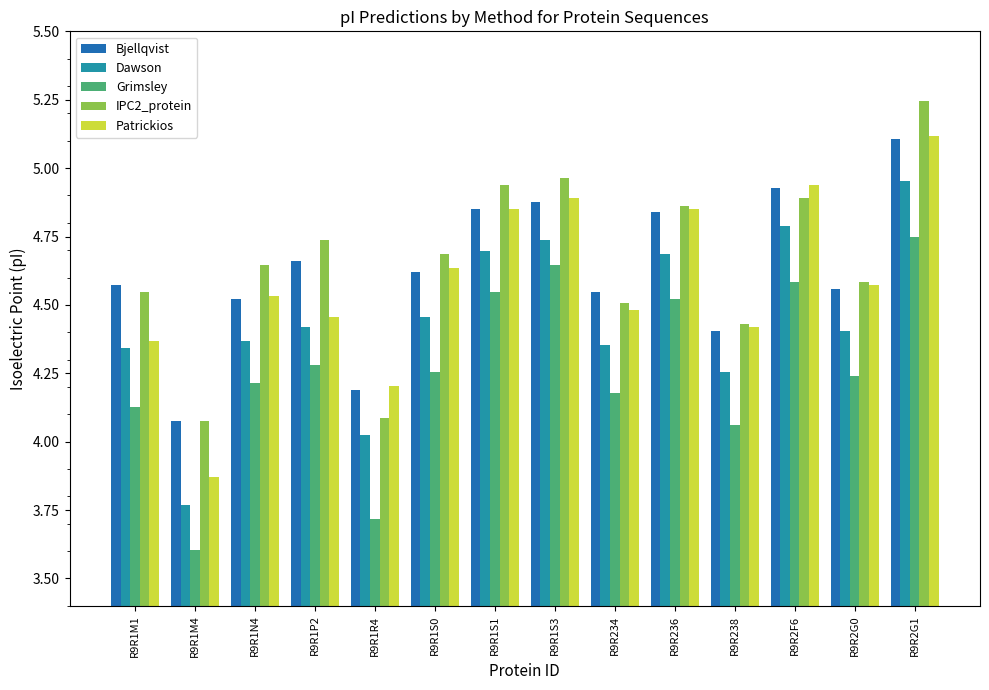

Between R9R1S3 and R9R2G0, which series saw the biggest shift?

Grimsley